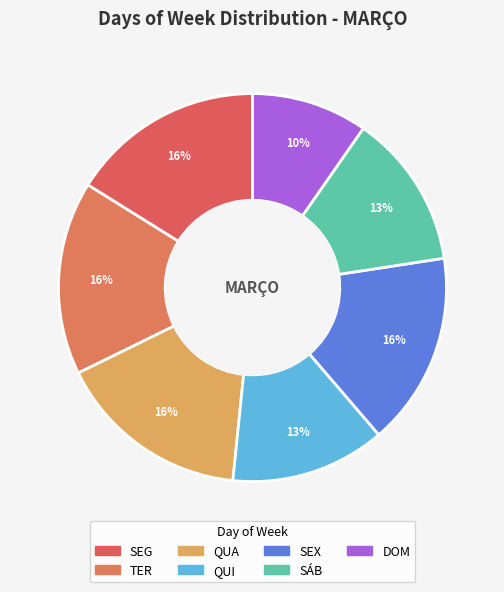

Is there any slice that represents more than half of the pie?

No